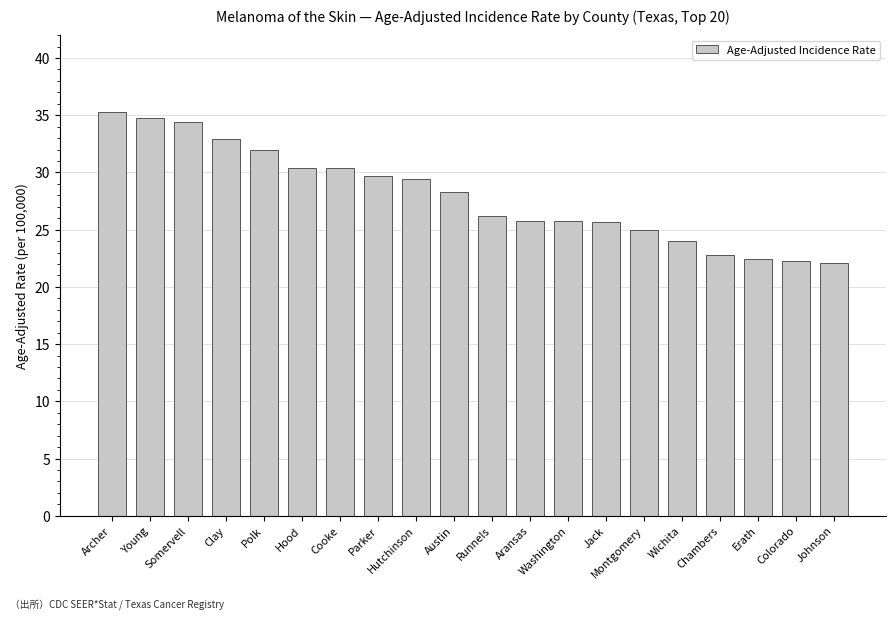

How many distinct data groups are displayed?

1